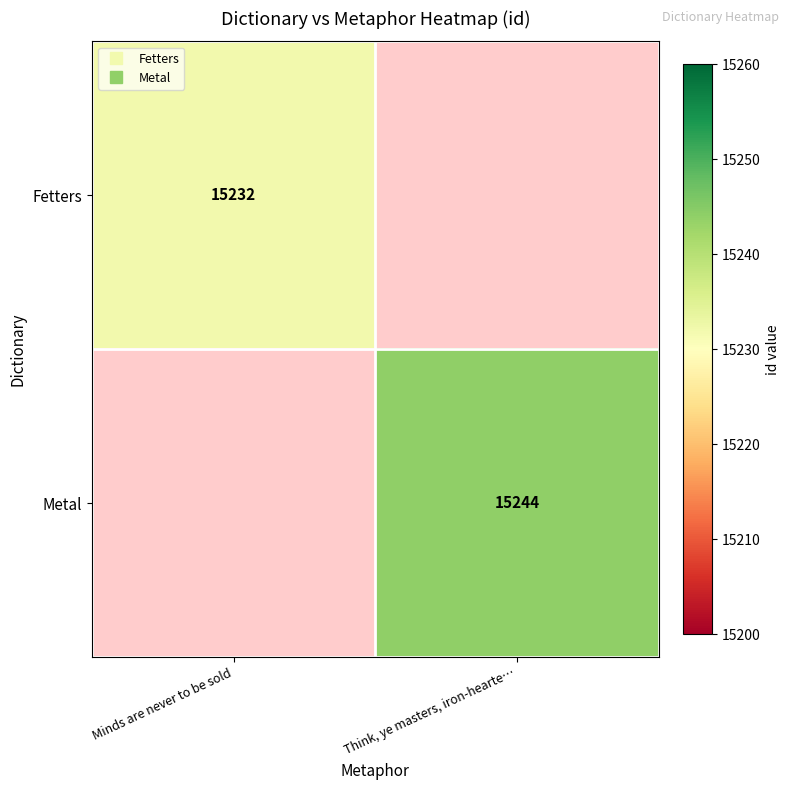

The value of Fetters at Minds are never to be sold is 26064.0. True or false?

False